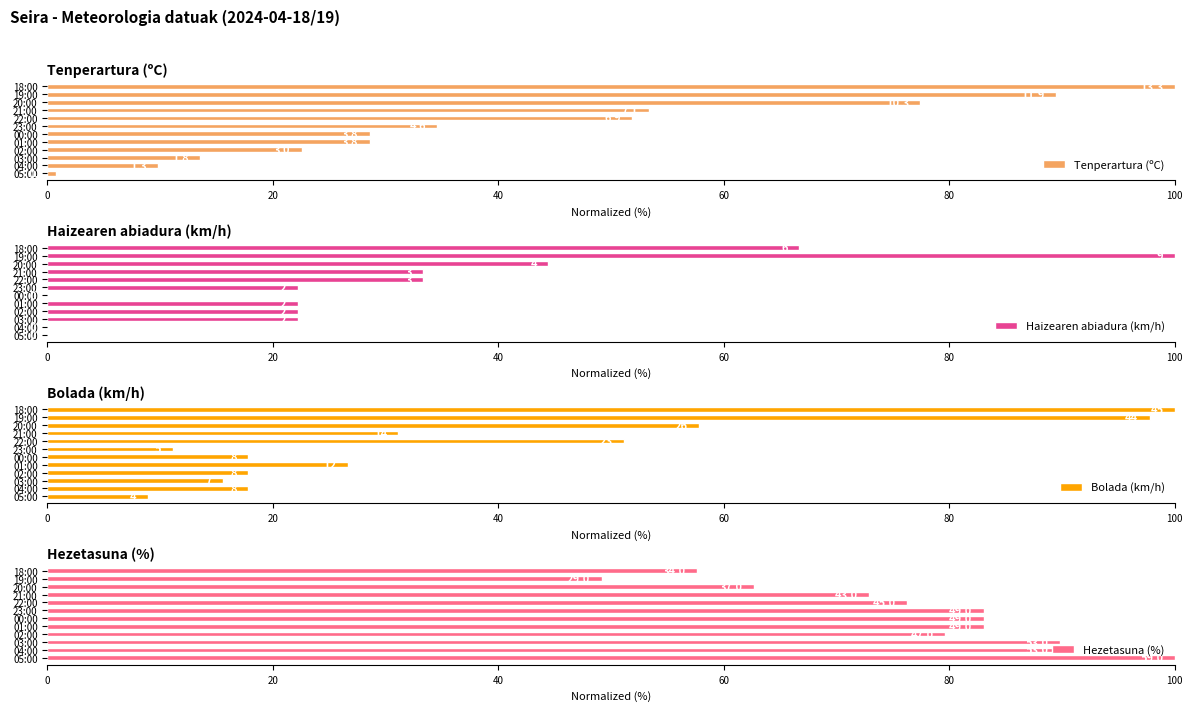

What position from the left is 03:00?

3